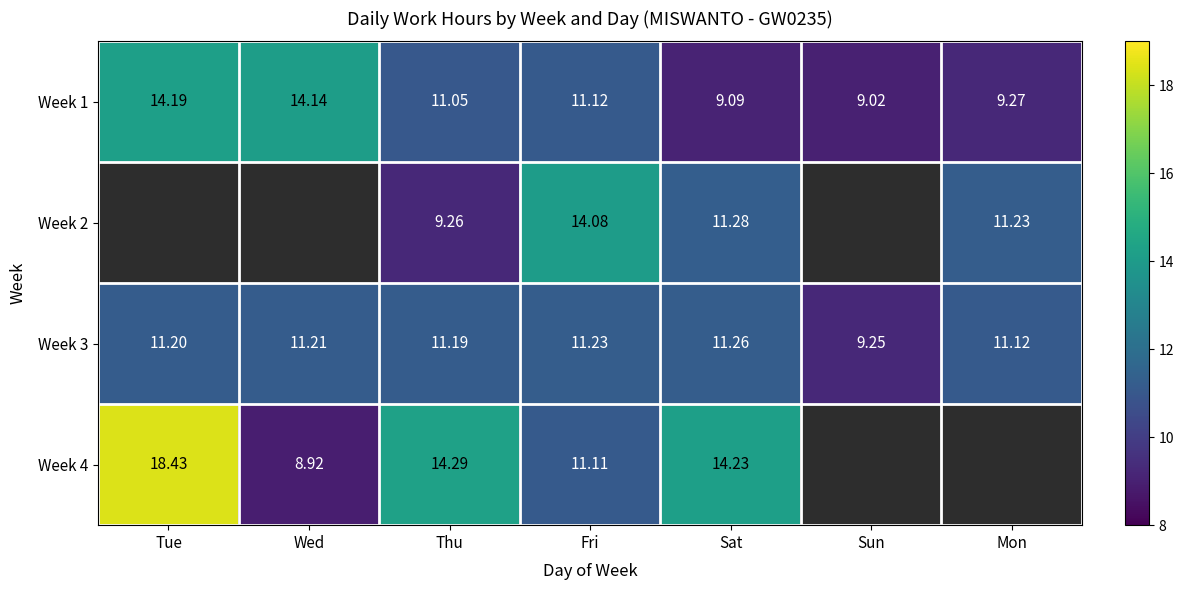

Rank the categories by Week 1 value from highest to lowest.

Tue, Wed, Fri, Thu, Mon, Sat, Sun